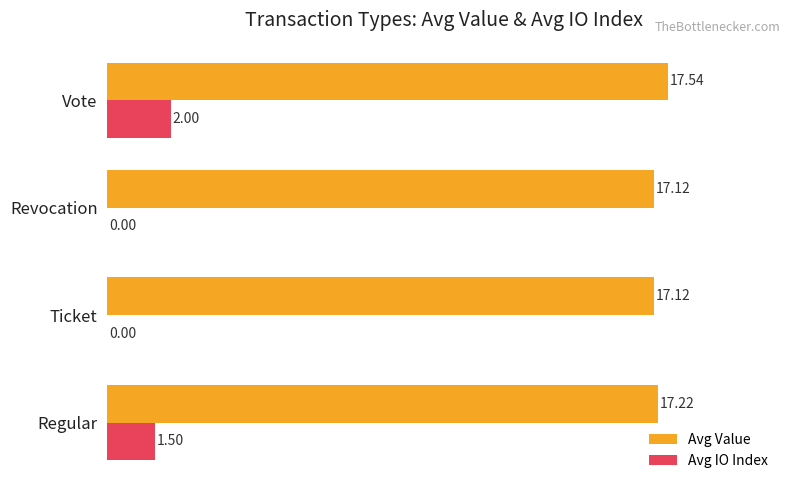

What are all the series names shown in the legend?

Avg Value, Avg IO Index